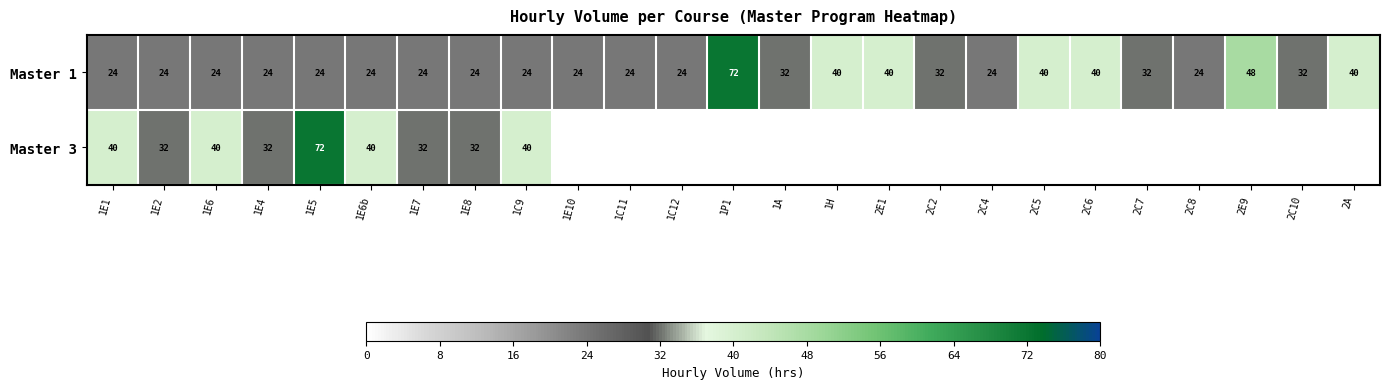

What is the spread (max minus min) of values at 1E4?

8